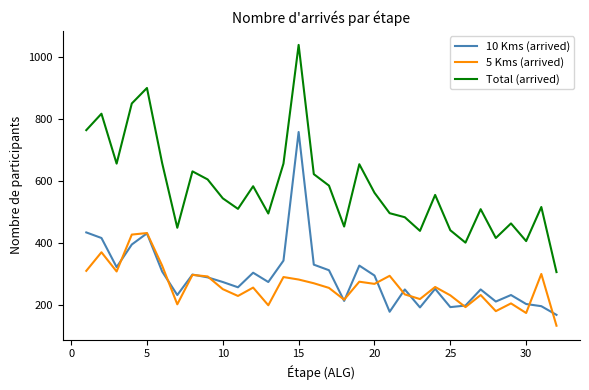

Which series has the widest spread of values?

Total (arrived)